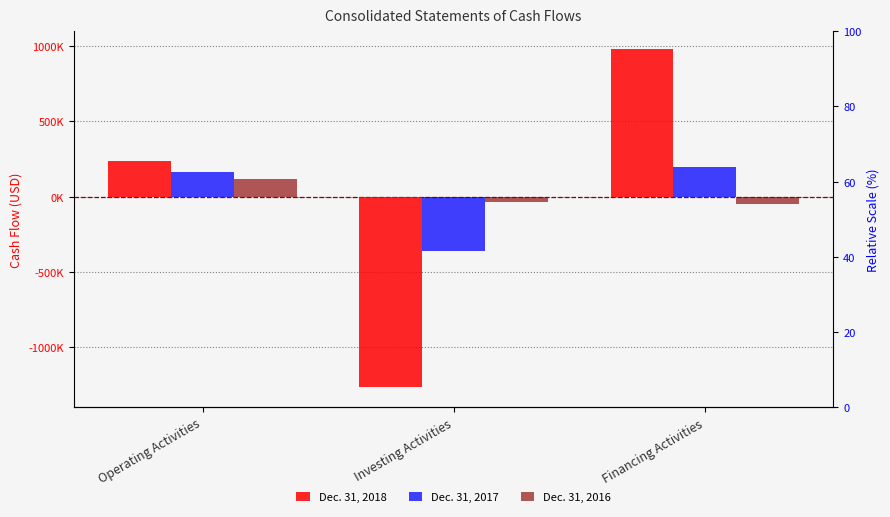

How many categories are shown in the chart?

3